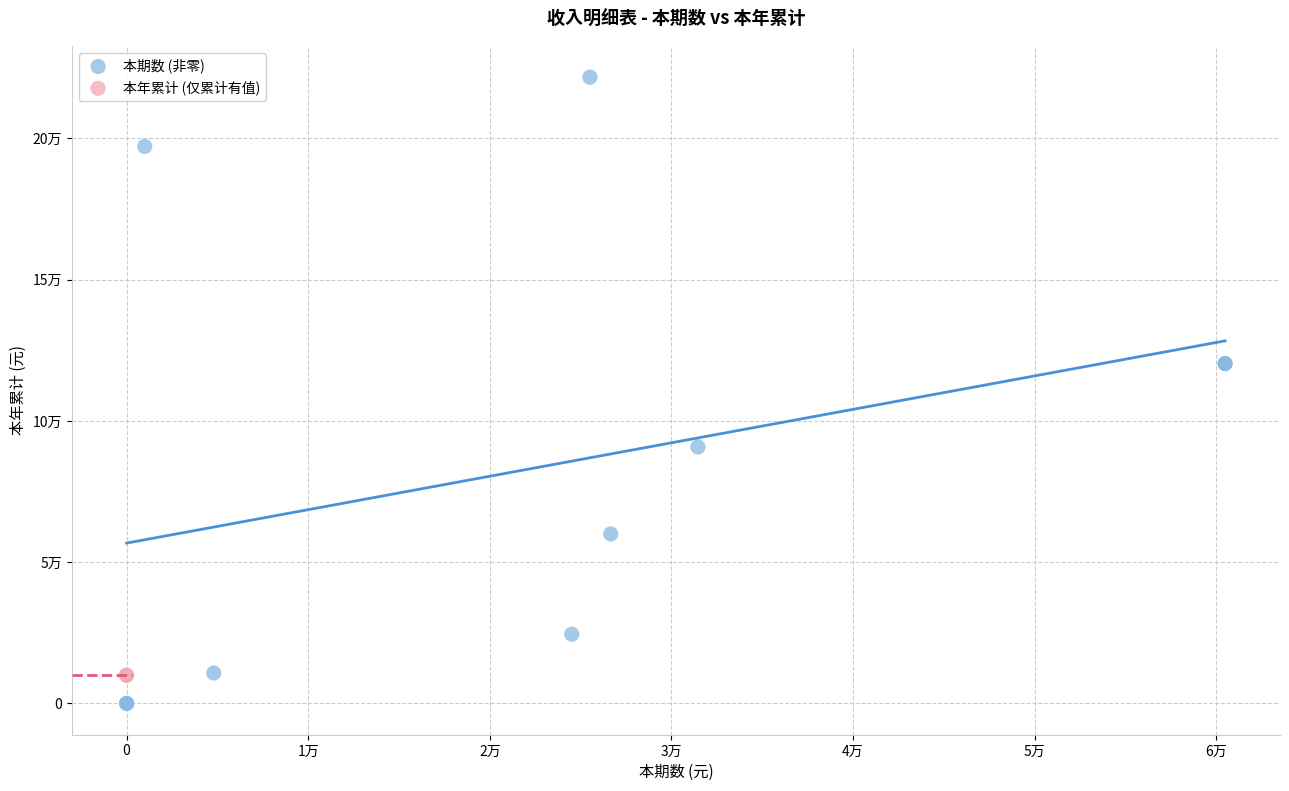

What are all the series names shown in the legend?

本期数 (非零), 本年累计 (仅累计有值)